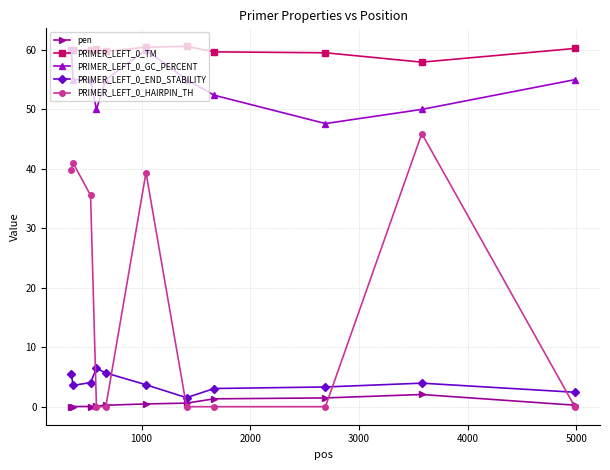

What is the value of the PRIMER_LEFT_0_END_STABILITY point at the 7th from the left?

1.5